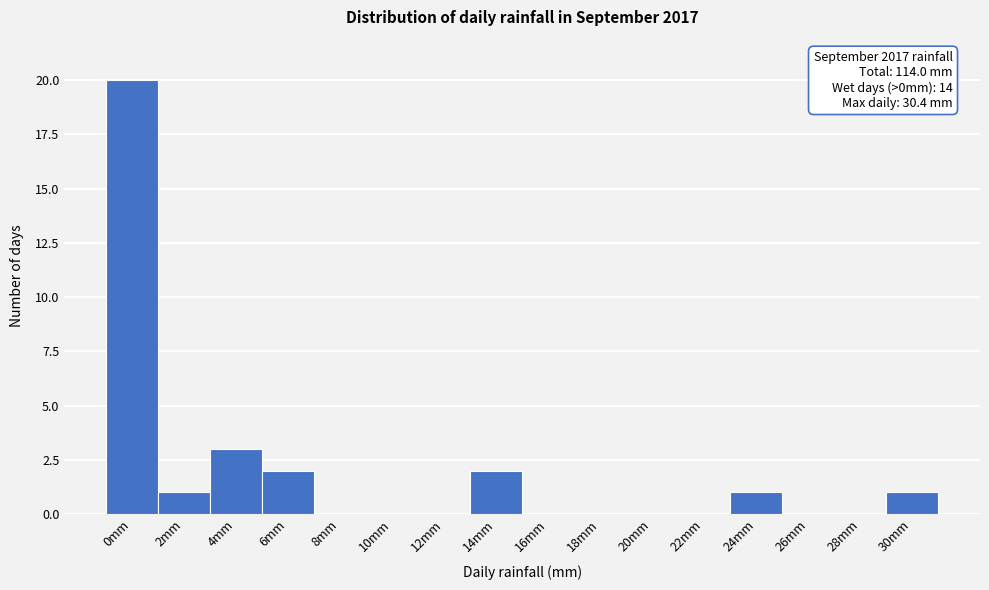

Reading left to right, what are all the values shown in this chart?

0mm=20	2mm=1	4mm=3	6mm=2	8mm=0	10mm=0	12mm=0	14mm=2	16mm=0	18mm=0	20mm=0	22mm=0	24mm=1	26mm=0	28mm=0	30mm=1